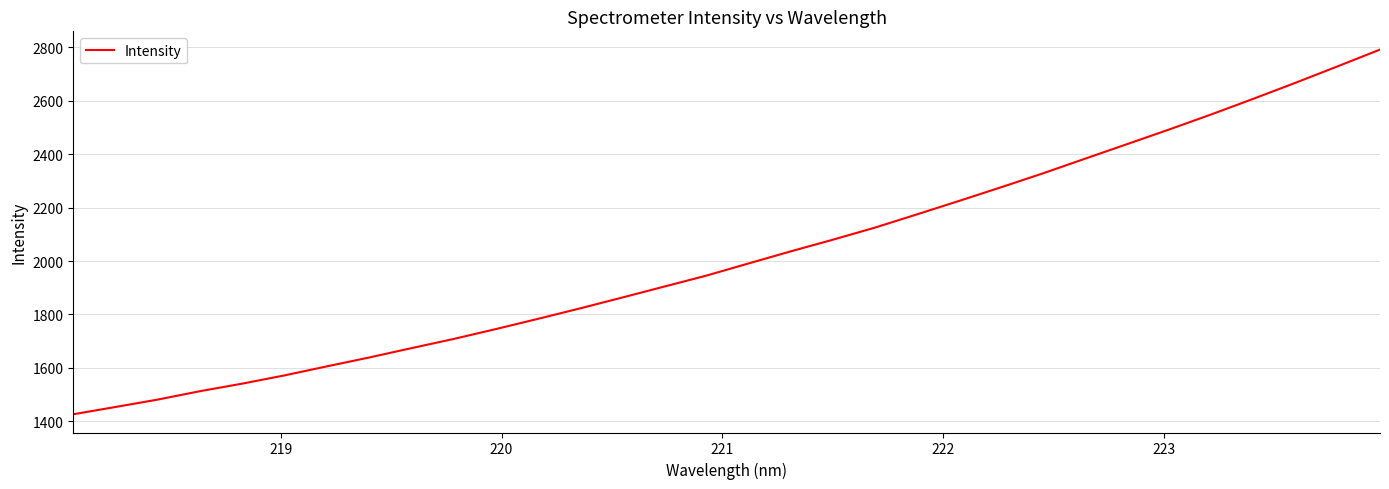

Reading right to left, extract all data points from this chart.

2791.9	2729.5	2668.0	2608.1	2549.5	2493.0	2438.1	2383.5	2328.5	2276.1	2224.8	2174.4	2124.7	2079.4	2035.7	1990.4	1945.0	1903.9	1862.7	1822.1	1782.9	1744.5	1707.6	1673.2	1638.2	1605.1	1571.4	1540.7	1512.4	1481.0	1453.3	1426.0